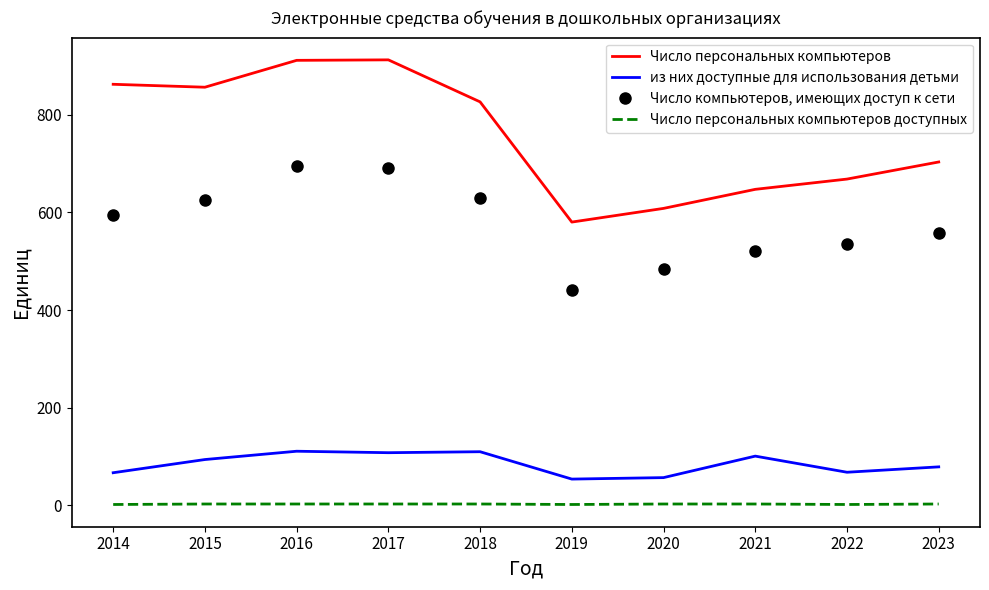

True or false: Число персональных компьютеров has a value of 287 at 2015.

False